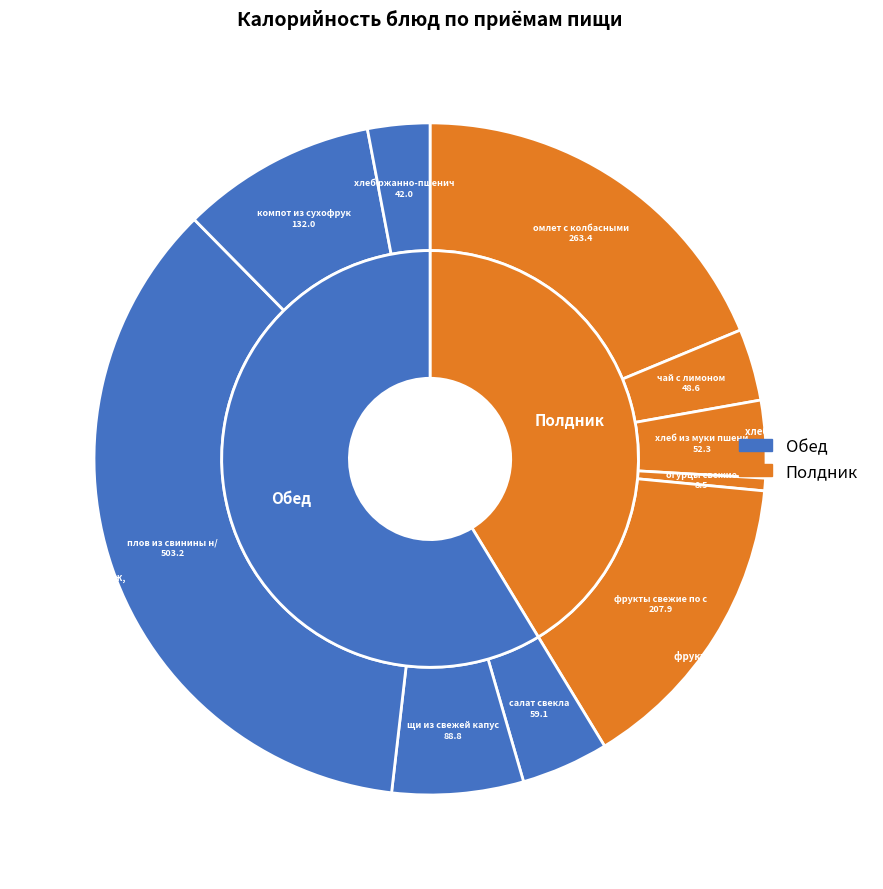

Between салат свекла, яблоко and плов из свинины н/ж, which is larger?

плов из свинины н/ж